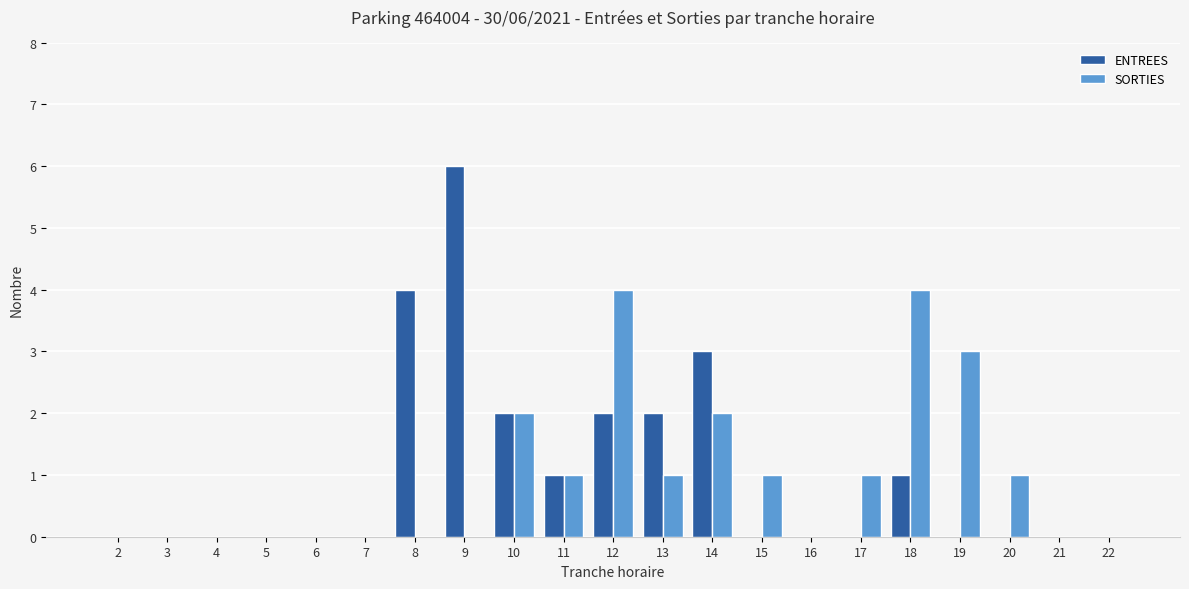

Is the value of ENTREES at 15 greater than the value of SORTIES at 12?

No